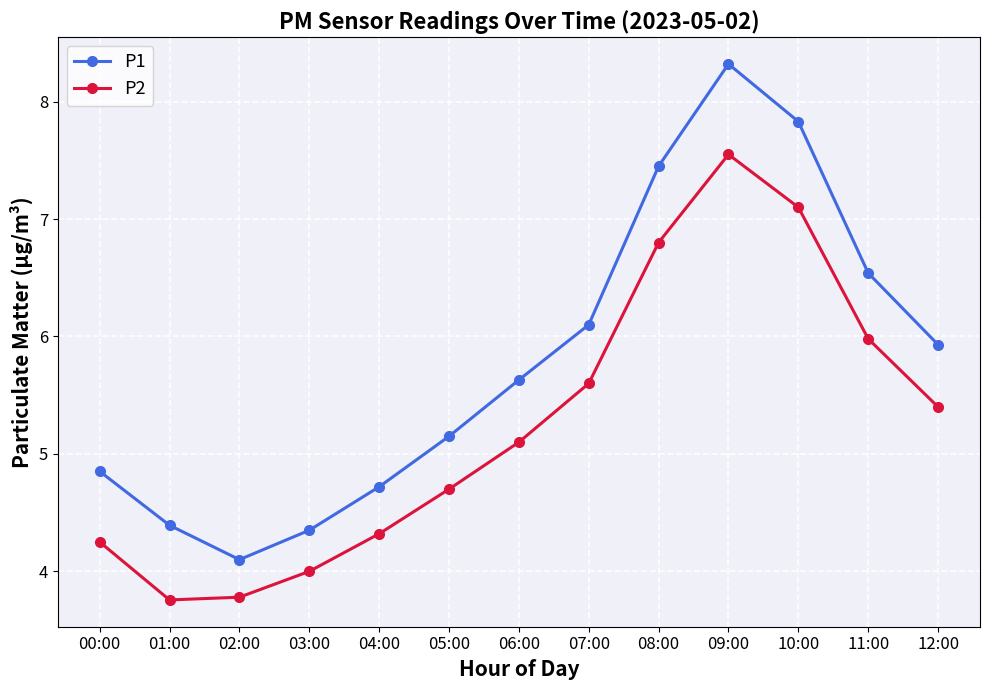

Which series has the largest range (max minus min)?

P1